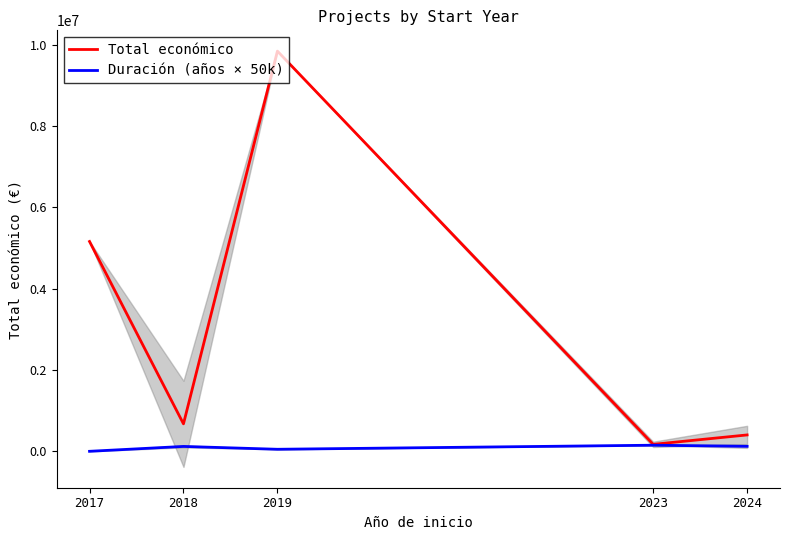

At which label does Duración (años × 50k) reach its minimum?

2017